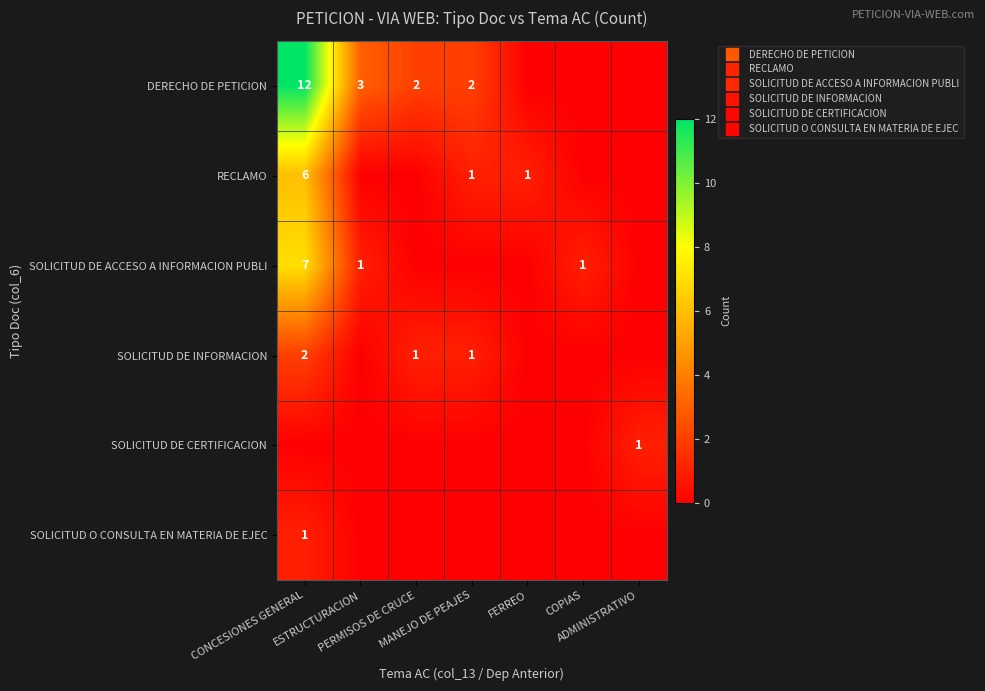

Which series has the widest spread of values?

DERECHO DE PETICION